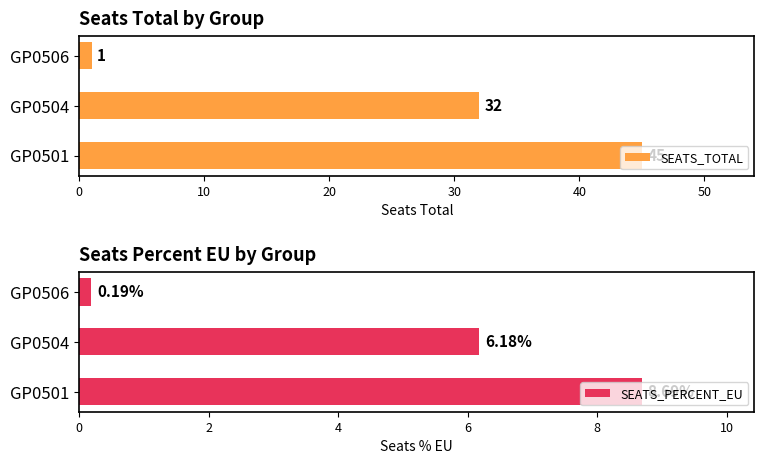

Count the SEATS_TOTAL values in the range 1 to 45.

3